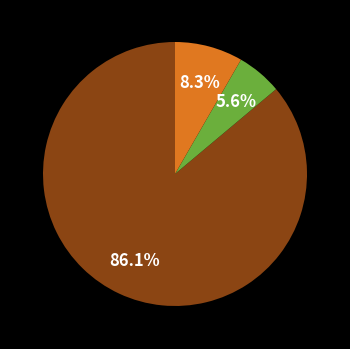

Is there a majority slice in this chart?

Yes